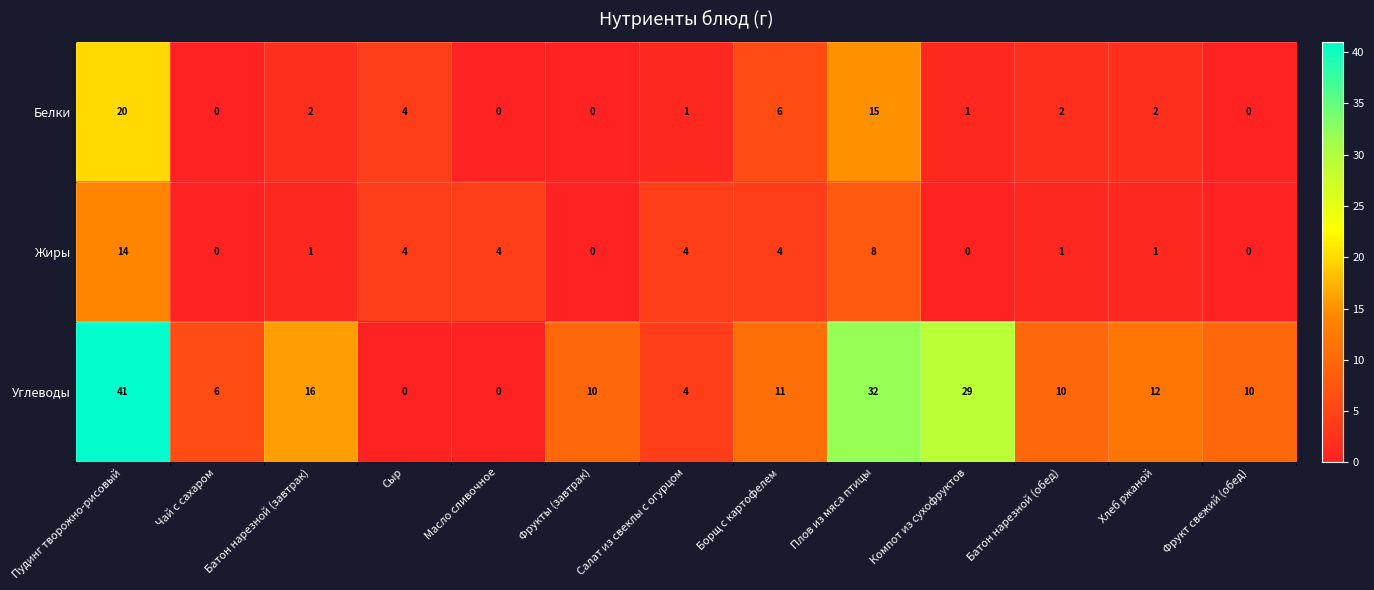

The value of Жиры at Пудинг творожно-рисовый is 14. True or false?

True